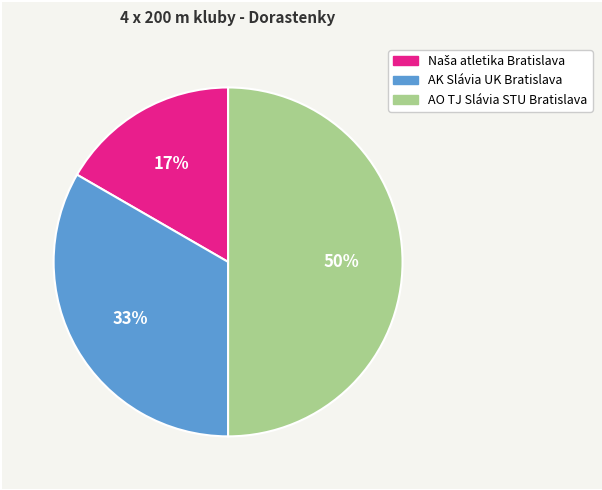

How many segments does this pie chart have?

3